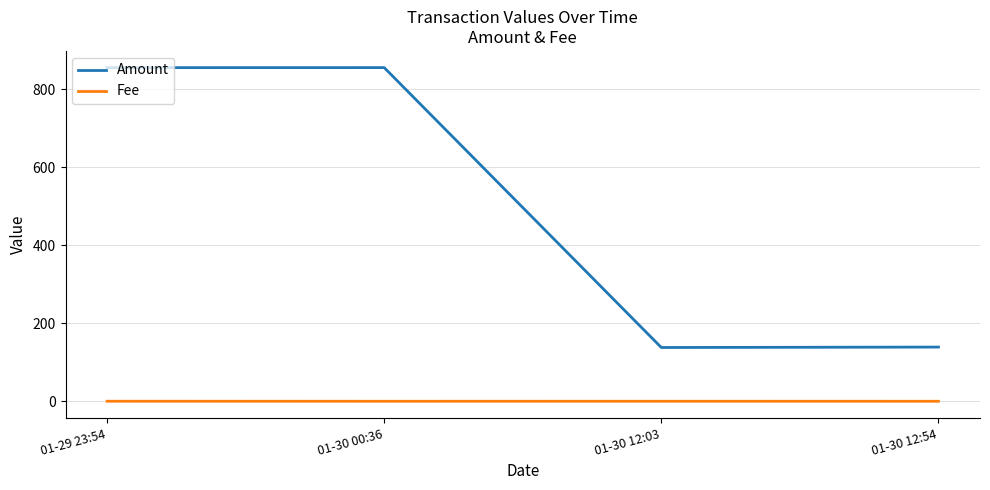

Is it true that Amount equals 533.8 at 01-29 23:54?

False